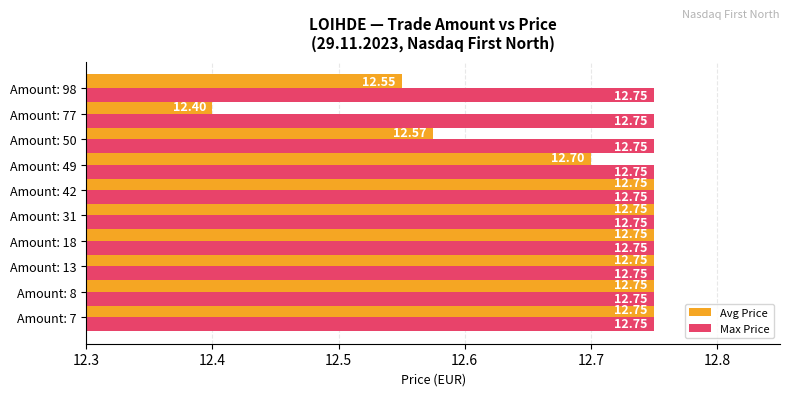

Rank the series by their average value, from lowest to highest.

Avg Price, Max Price